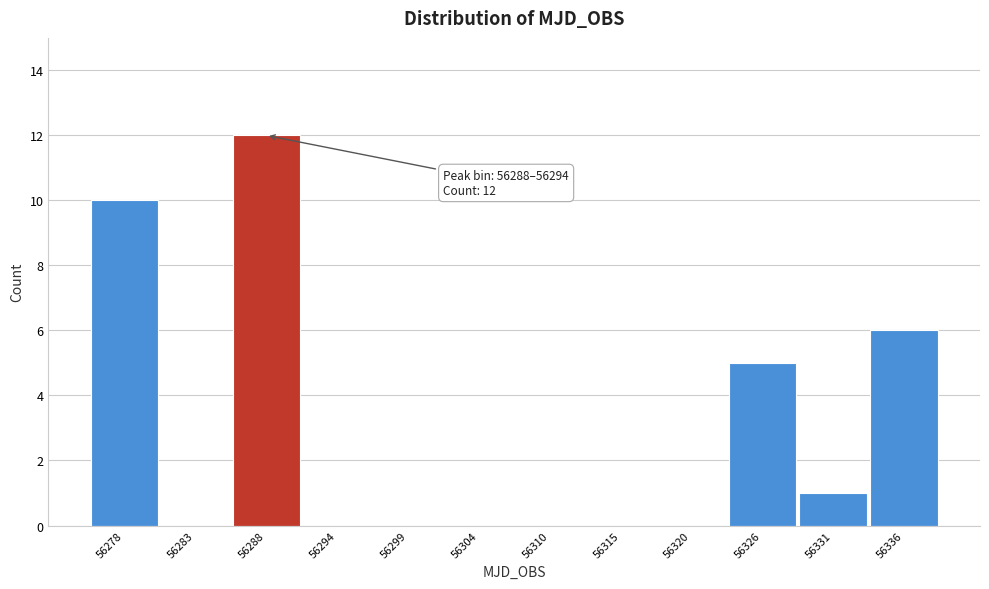

Reading left to right, extract all data points from this chart.

56278=10	56283=0	56288=12	56294=0	56299=0	56304=0	56310=0	56315=0	56320=0	56326=5	56331=1	56336=6